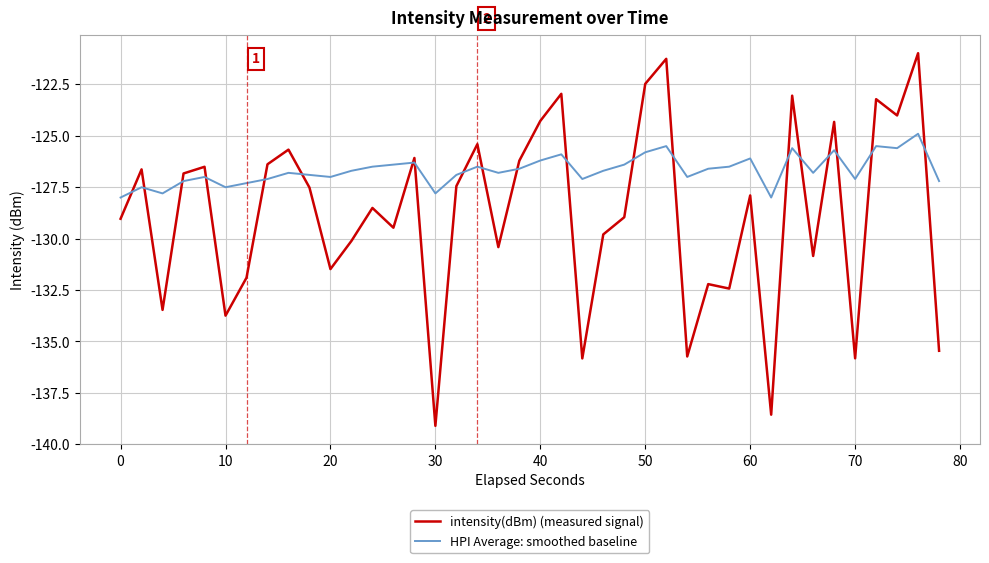

What are all the series names shown in the legend?

intensity(dBm) (measured signal), HPI Average: smoothed baseline